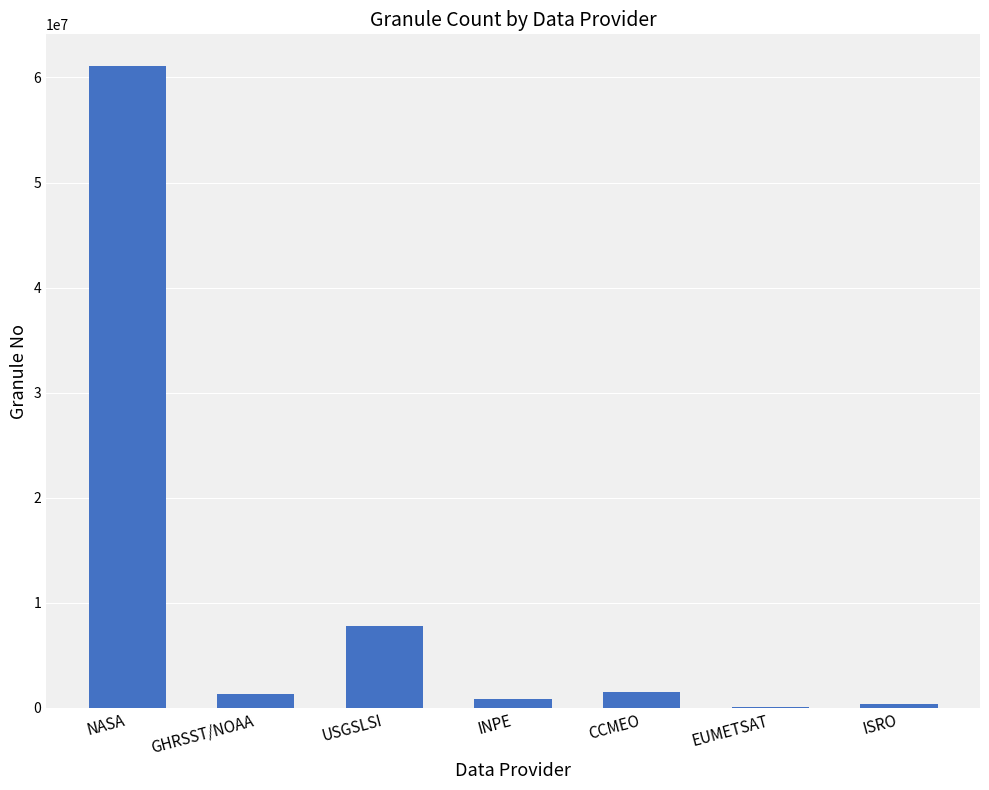

What is the change in value from GHRSST/NOAA to CCMEO?

+230413